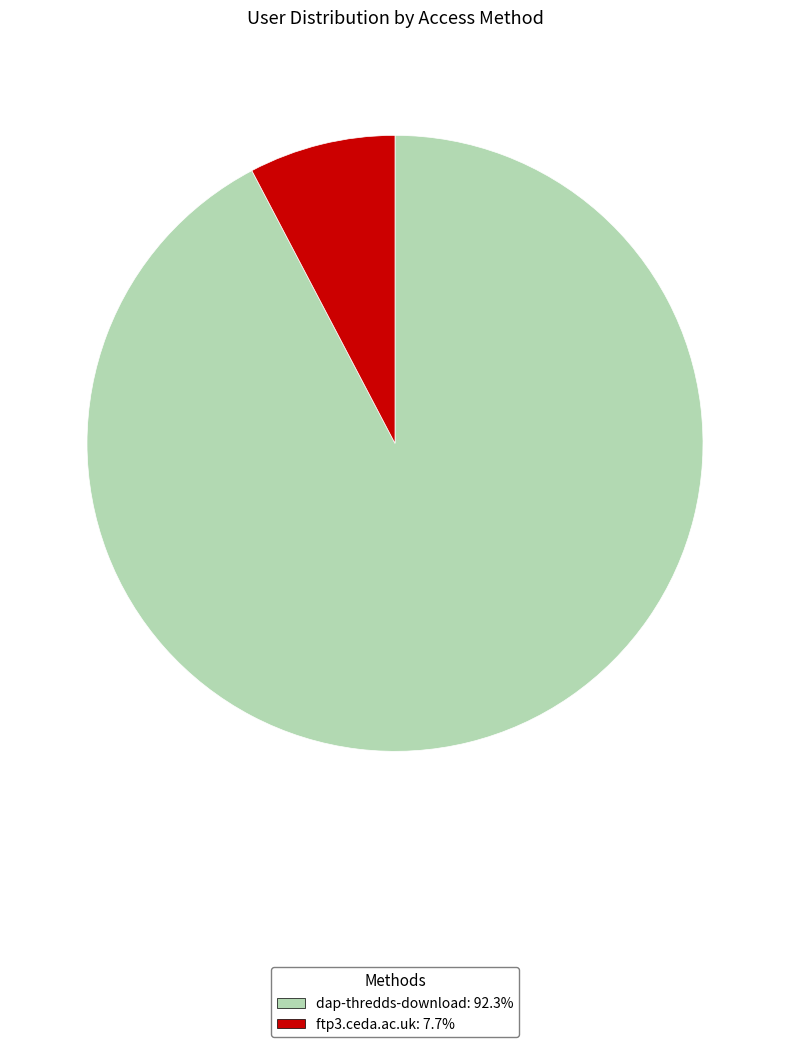

Is it true that dap-thredds-download is 78% of the pie?

False